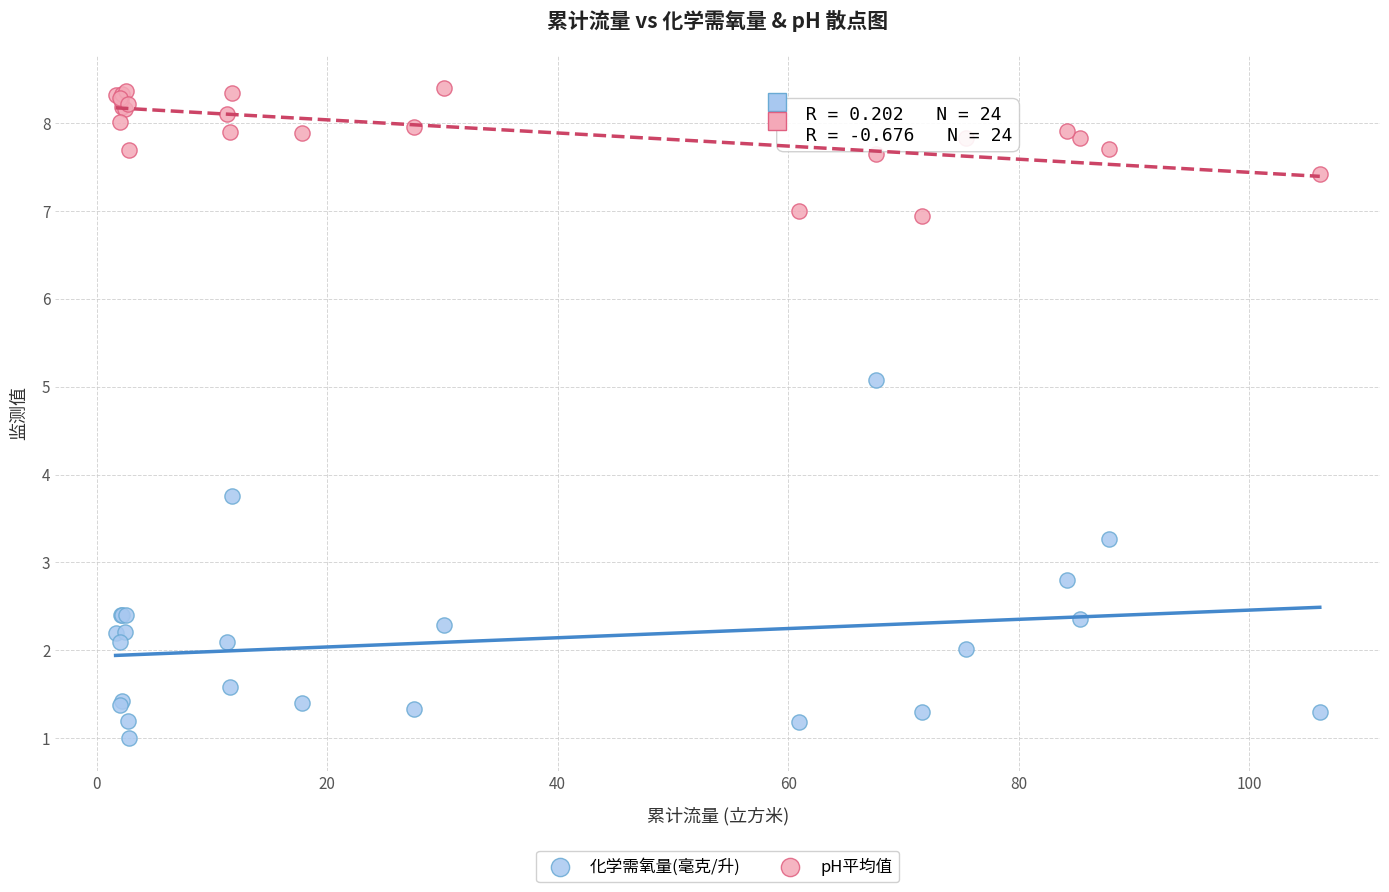

Which series reaches the minimum Y coordinate?

化学需氧量(毫克/升)